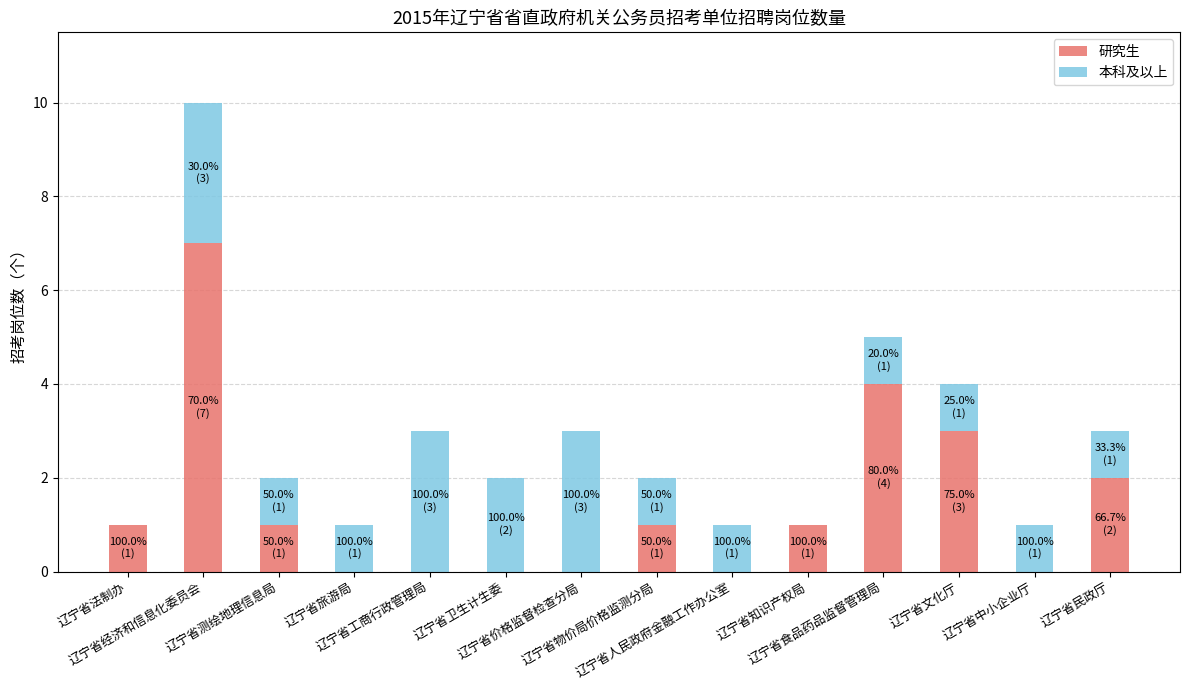

Are the bars horizontal?

No